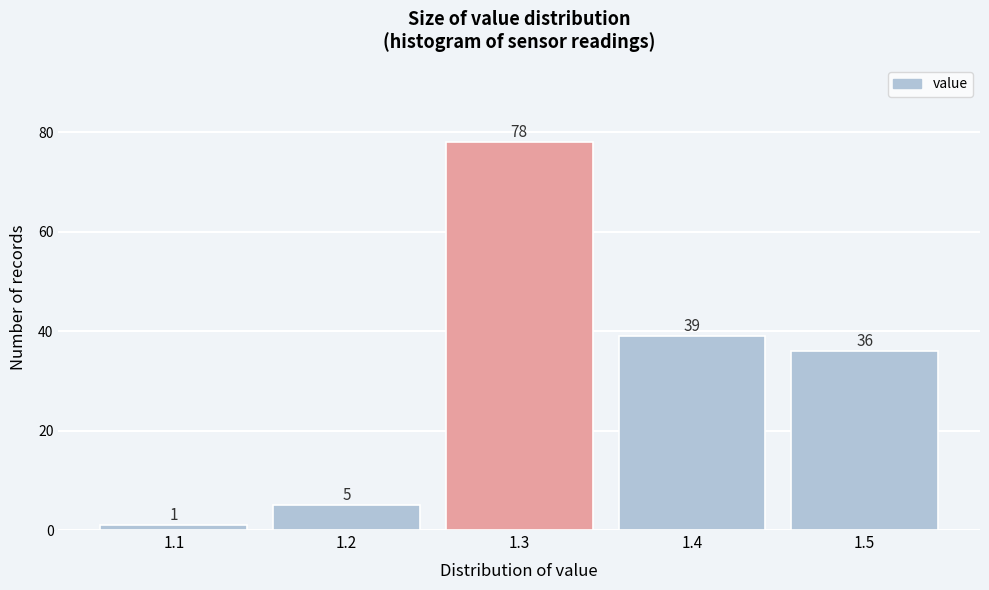

Reading left to right, what are all the values shown in this chart?

1	5	78	39	36